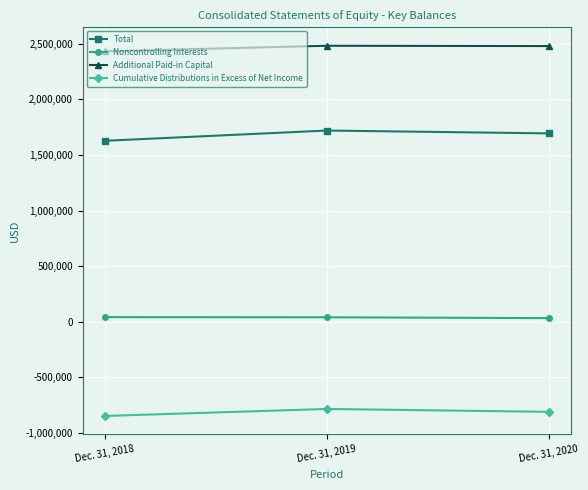

Which series has the widest spread of values?

Total